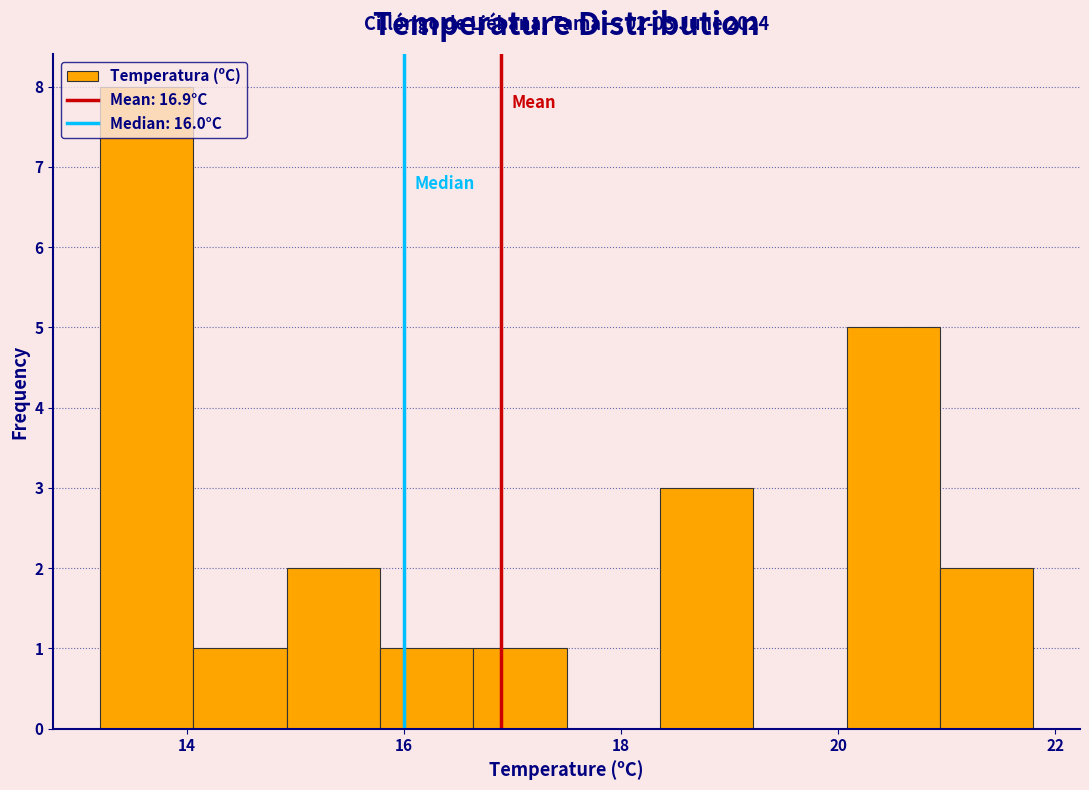

Over which range of the x-axis is the bar tallest?

13.20 to 14.06